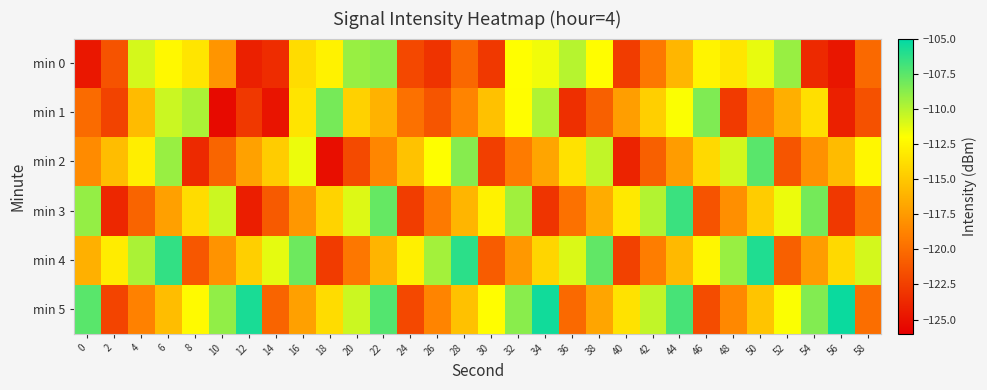

At which category is the sum across all series the highest?

6